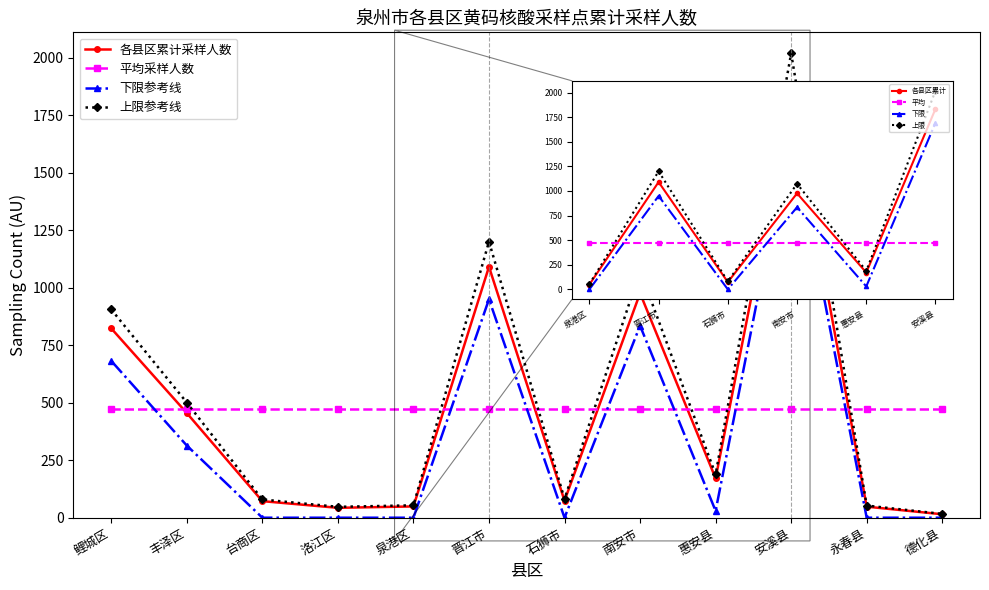

True or false: 上限参考线 and 平均采样人数 intersect in this chart.

True